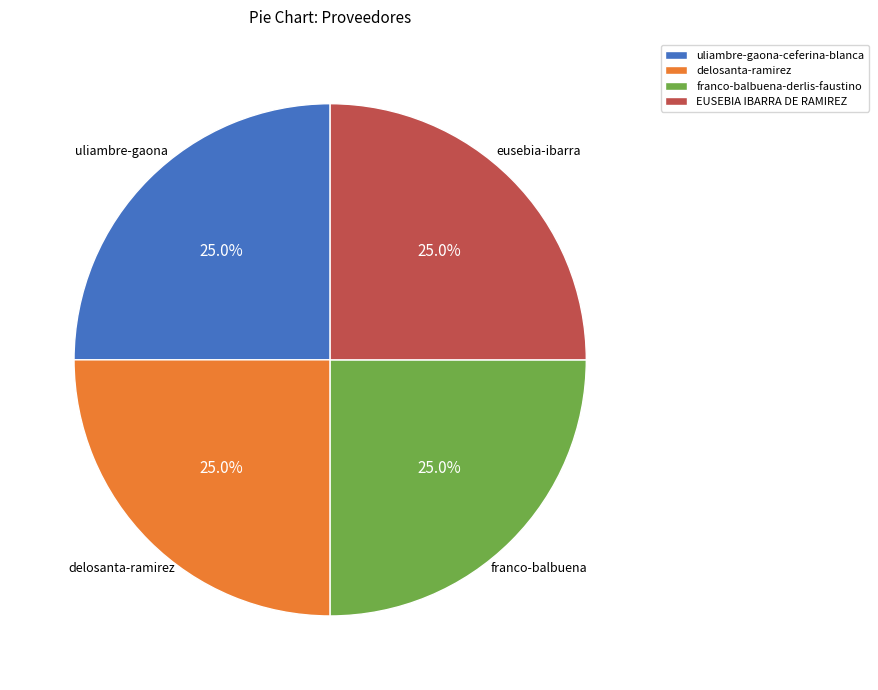

How much of the chart is everything except franco-balbuena-derlis-faustino?

75.0%